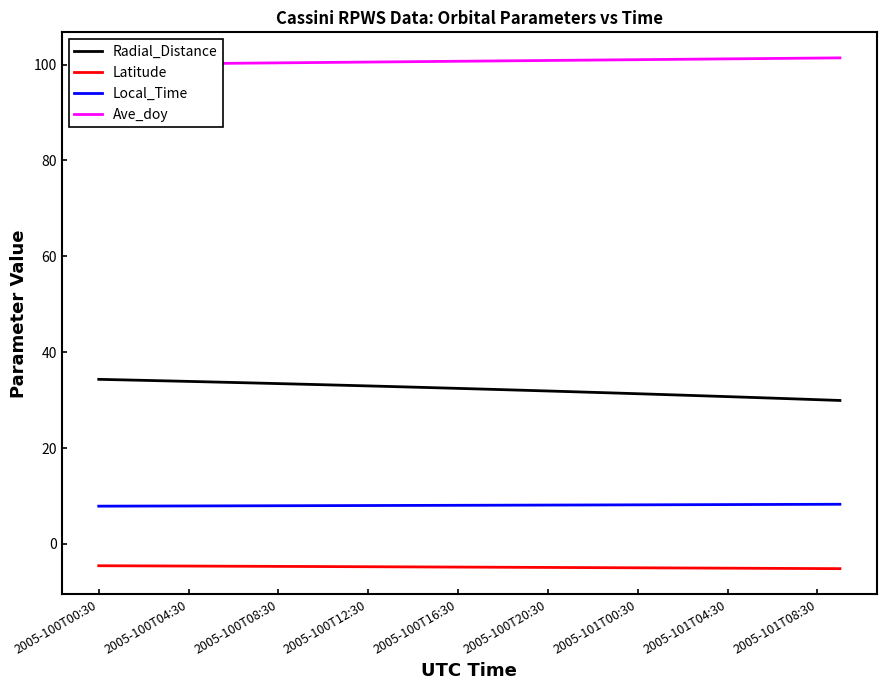

At which category is the sum across all series the highest?

2005-100T00:30